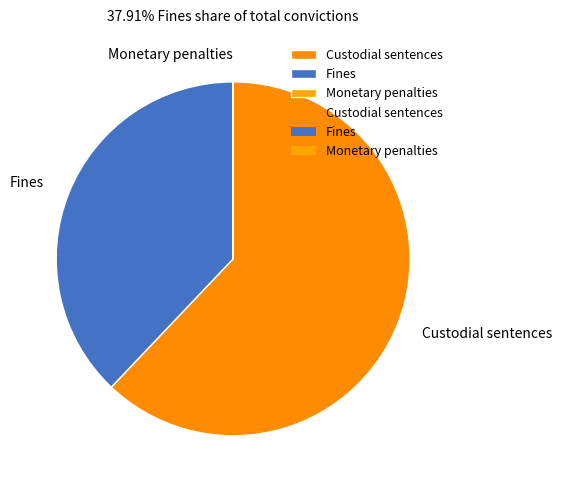

Combined, do Fines and Custodial sentences account for over 50%?

Yes